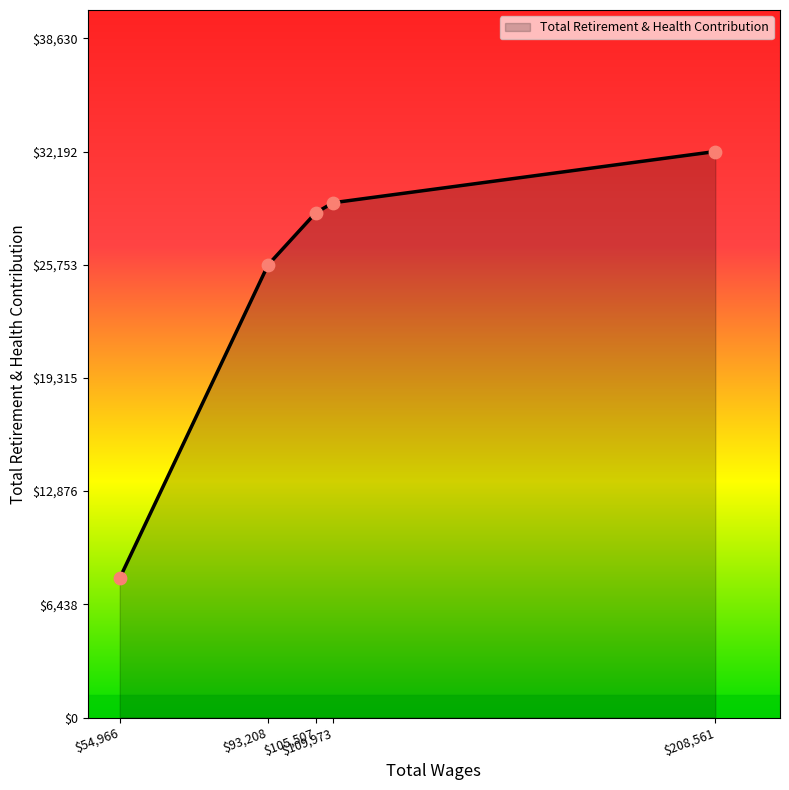

What is the maximum value shown in the chart?

32192